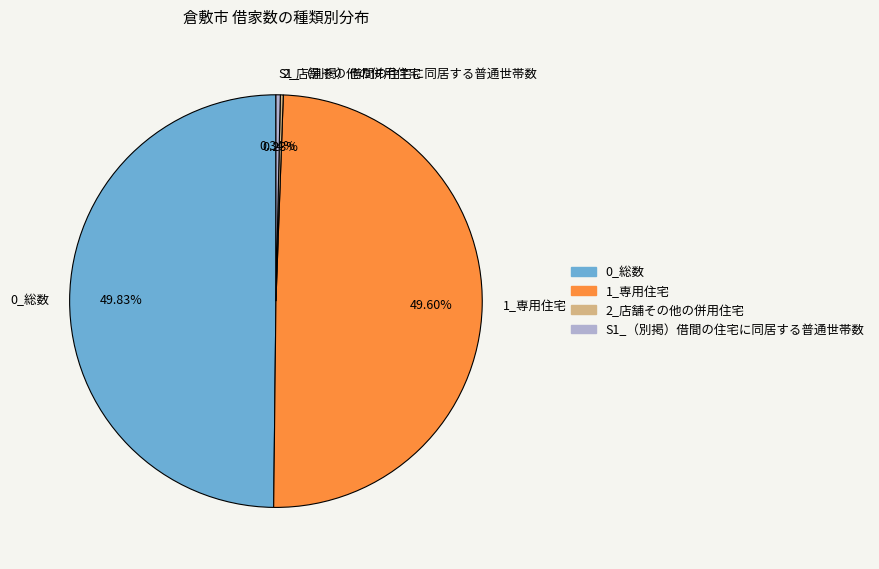

Do S1_（別掲）借間の住宅に同居する普通世帯数 and 0_総数 together represent more than half of the pie?

Yes